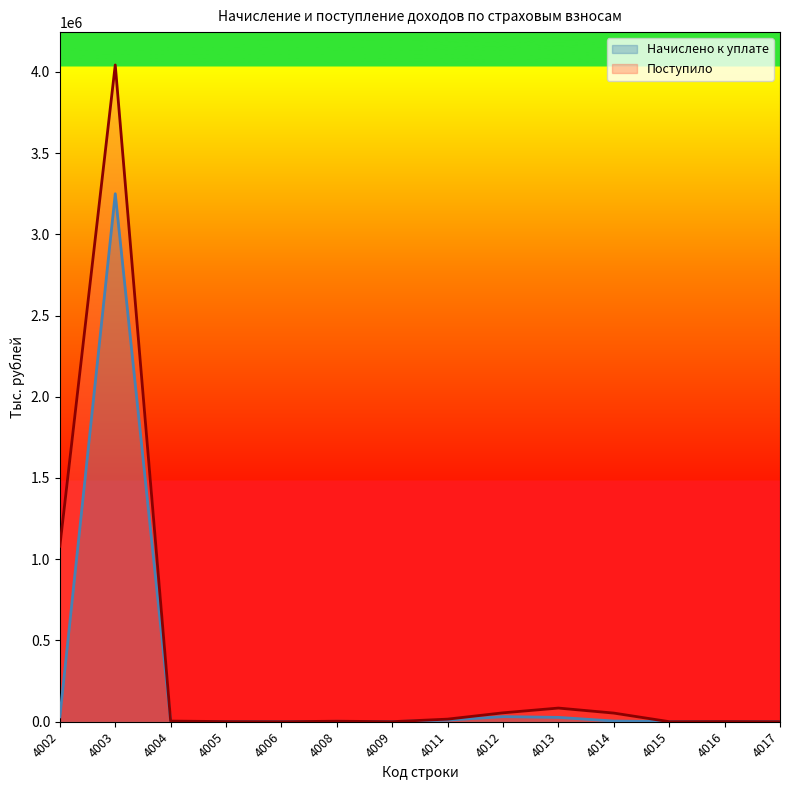

True or false: Начислено к уплате has more than 1 points higher than both neighbors.

True